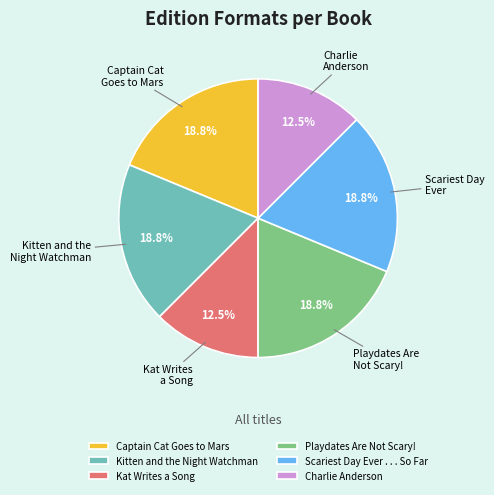

Do Playdates Are Not Scary! and Captain Cat Goes to Mars together represent more than half of the pie?

No